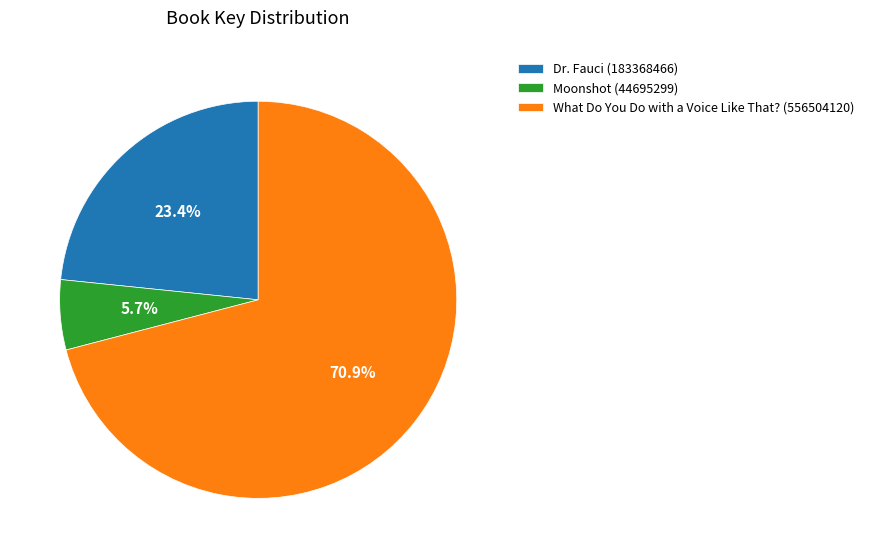

Which category has the biggest portion of the pie?

What Do You Do with a Voice Like That? (556504120)